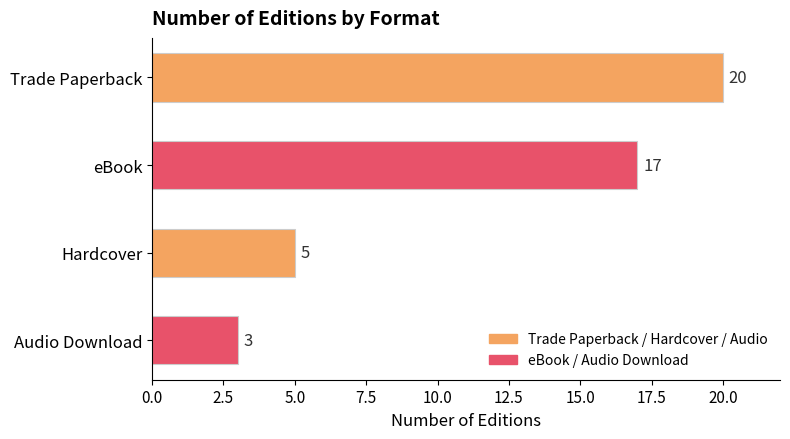

What is the label of the 4th bar from the top?

Audio Download